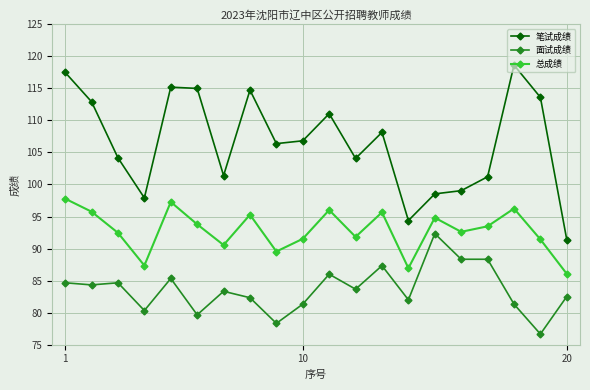

How many lines are shown in the chart?

3